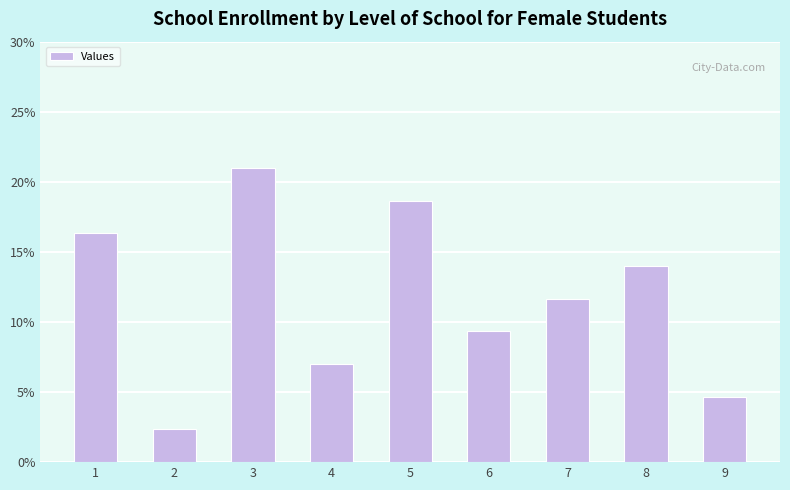

Rank the categories by value from lowest to highest.

2, 9, 4, 6, 7, 8, 1, 5, 3